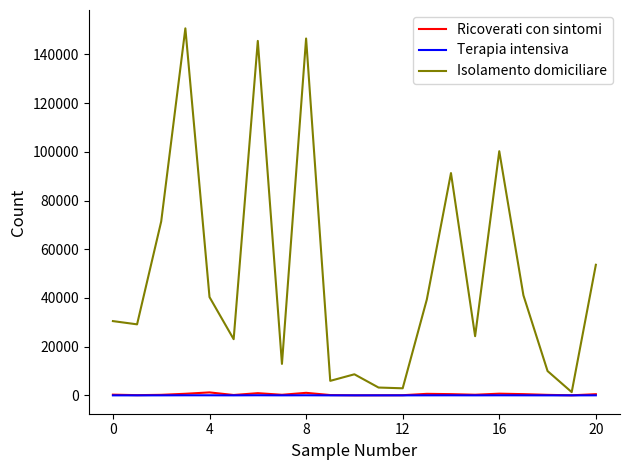

What is the maximum value shown in the chart?

150734